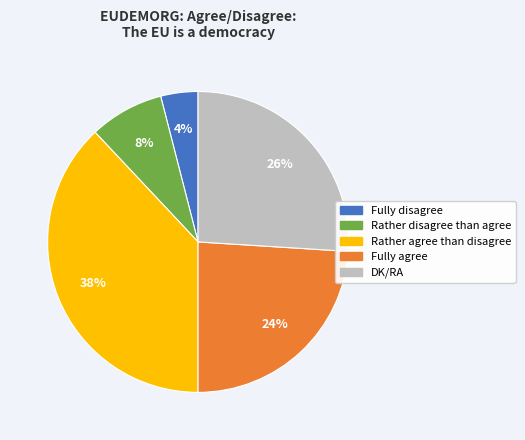

True or false: DK/RA accounts for 18% of the total.

False